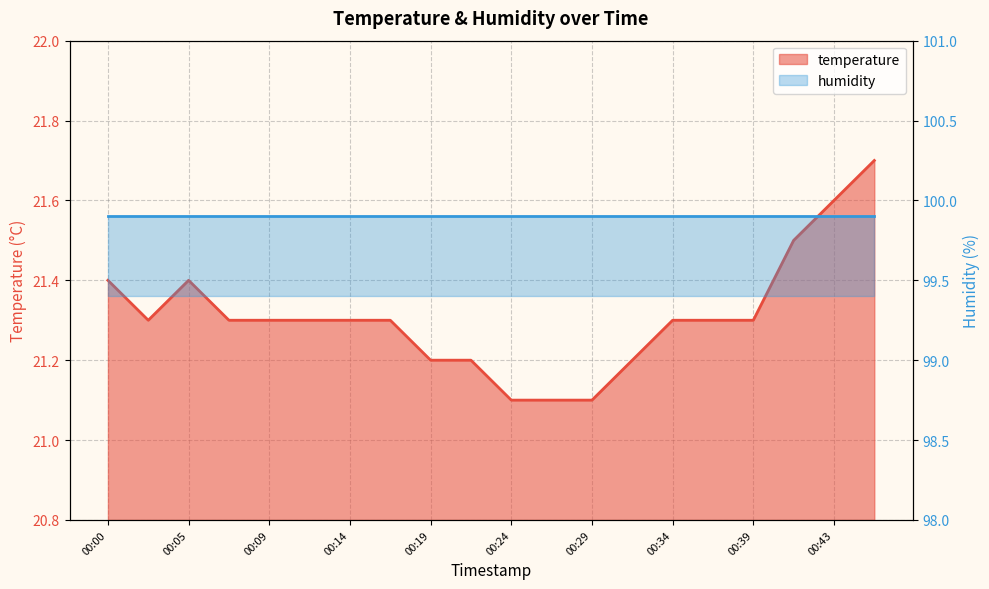

What is the change in value from 00:02 to 00:41?

+0.2